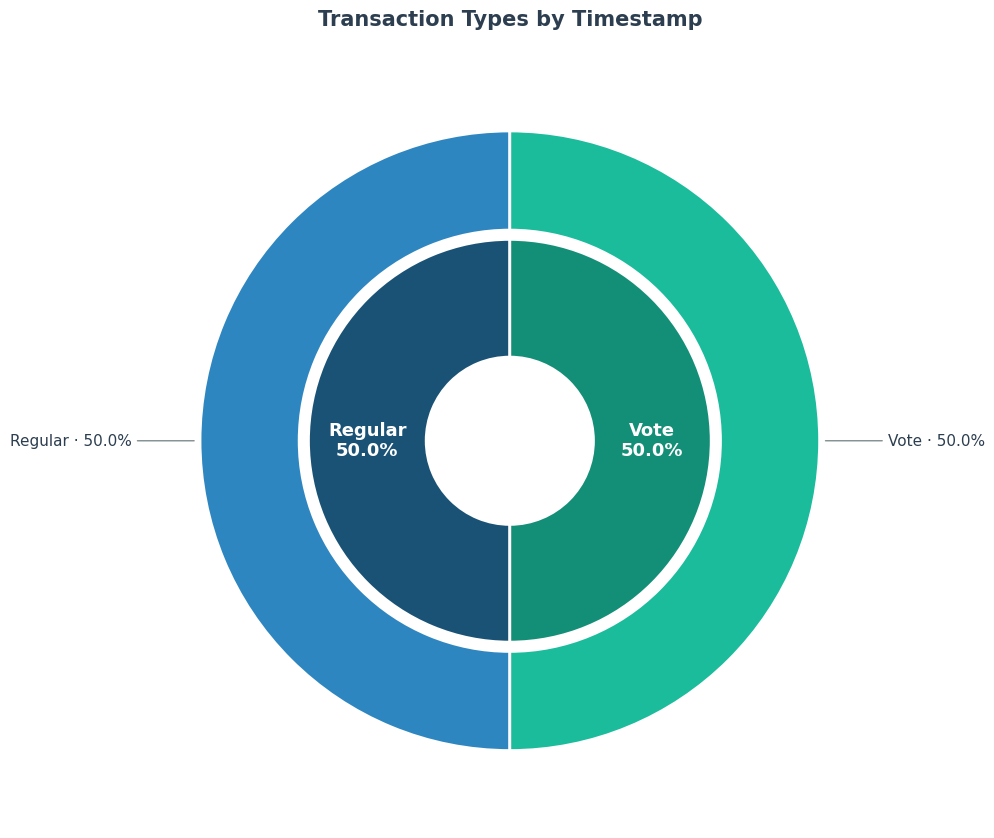

To the nearest percent, what percentage of the pie is Regular?

50%